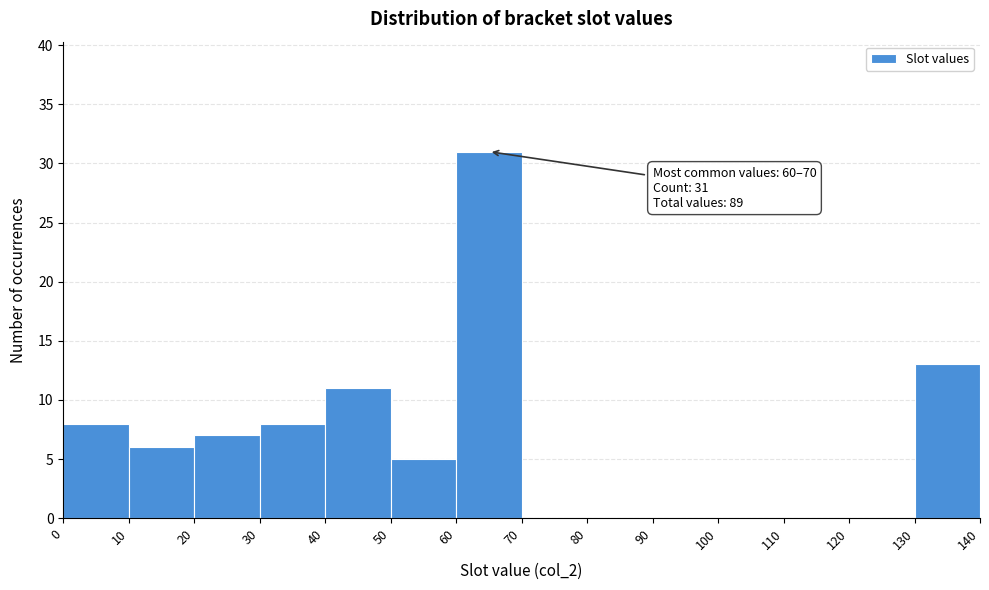

Which range on the x-axis has the tallest bar?

60 to 70